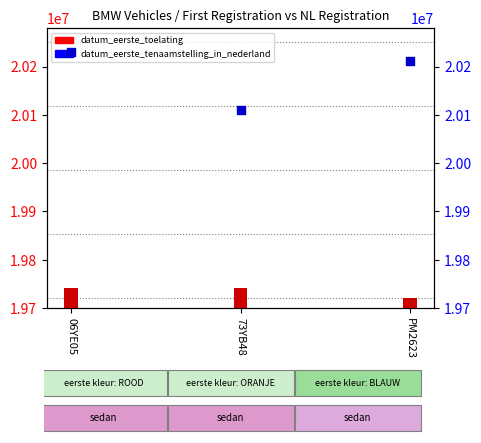

Which series reaches the maximum Y coordinate?

datum_eerste_tenaamstelling_in_nederland